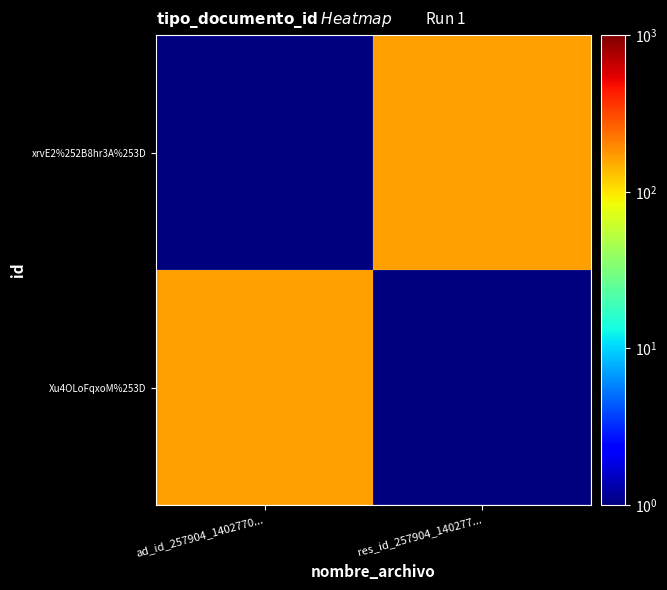

Rank the series by their maximum value, from highest to lowest.

xrvE2%252B8hr3A%253D, Xu4OLoFqxoM%253D